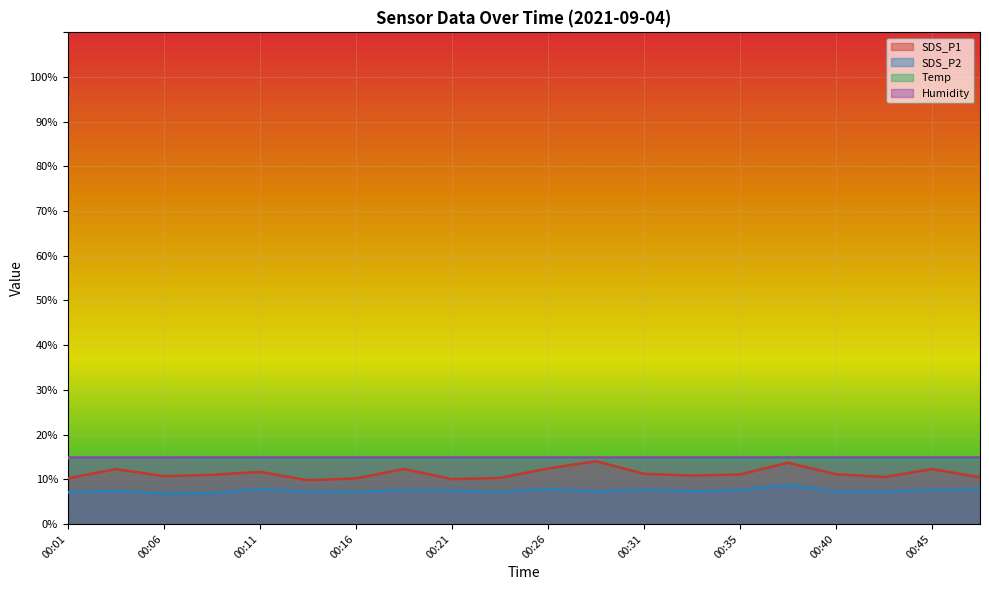

How many categories are shown in the chart?

20